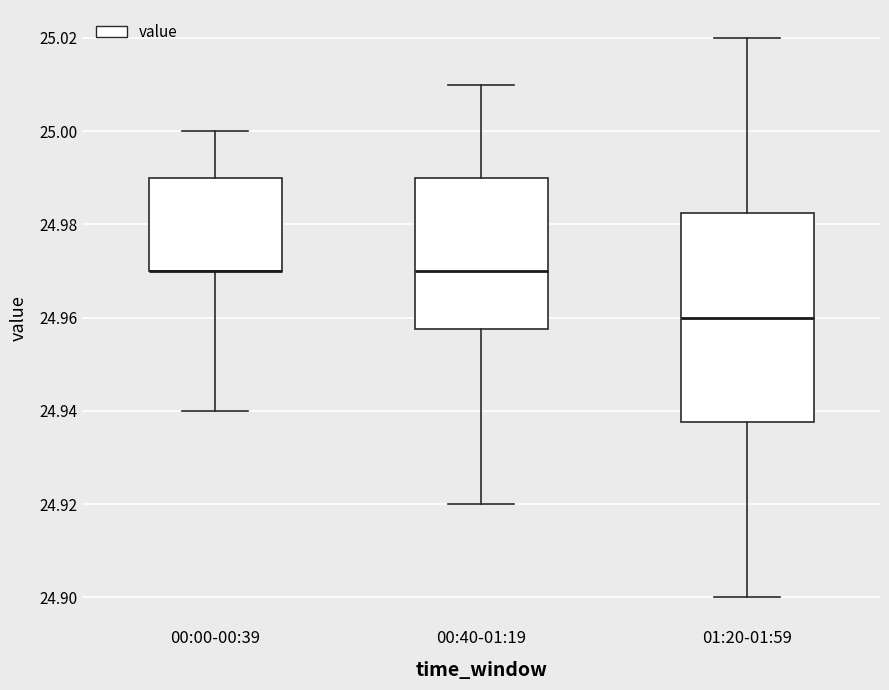

Where does the lower whisker of the box for 00:00-00:39 end on the y-axis? The values are not printed on the chart, so give them approximately, as read against the axis.

24.940